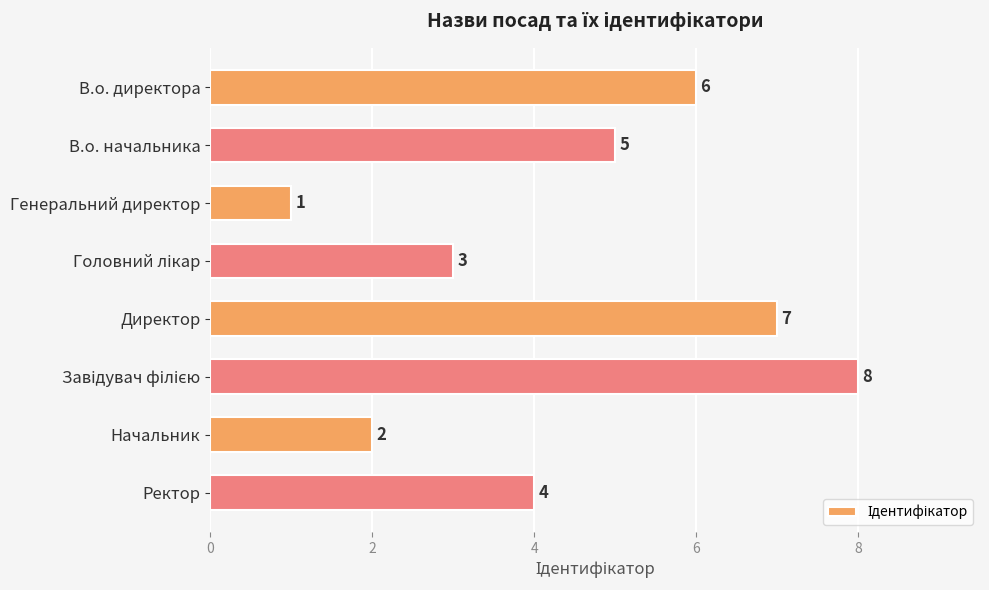

Which label corresponds to the smallest value in the chart?

Генеральний директор